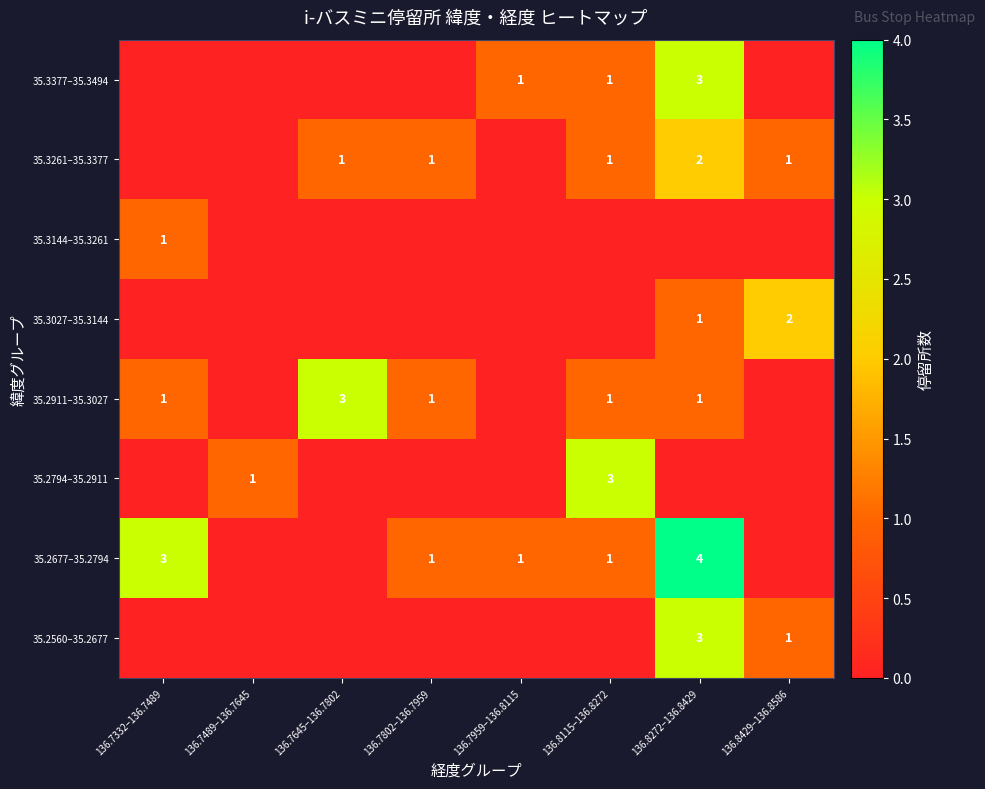

What is the difference between the second highest and second lowest values in the 35.3027–35.3144 series?

1